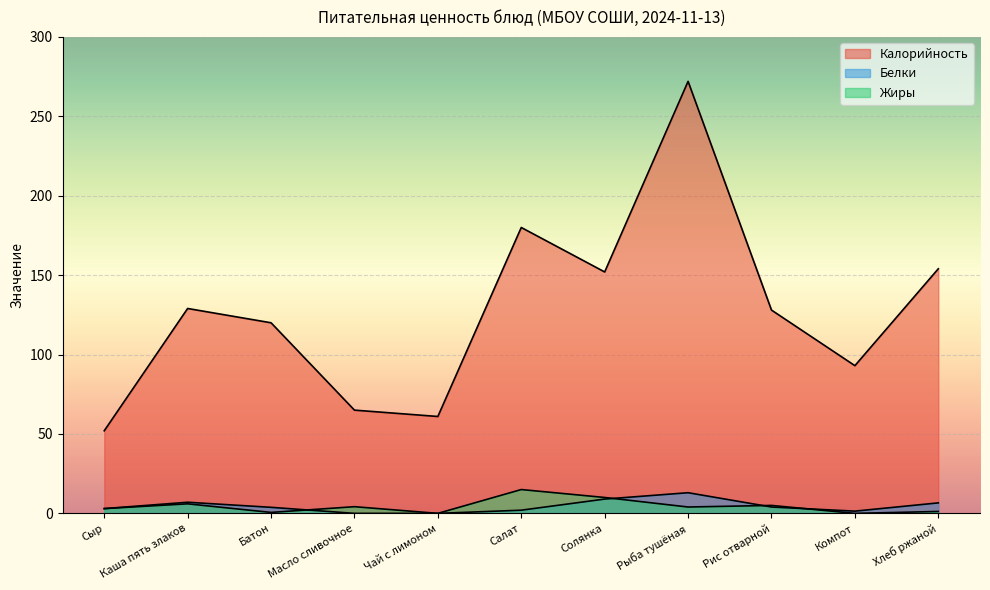

At how many categories does at least one series exceed 186?

1